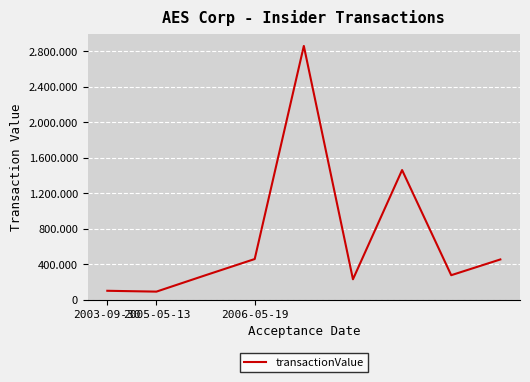

Does the chart display data point markers on the line(s)?

No